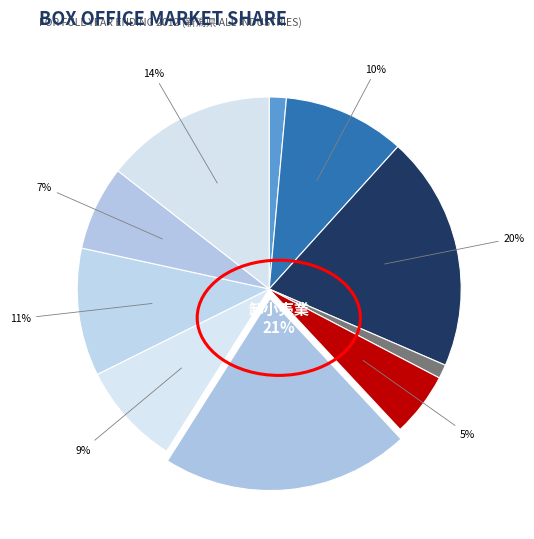

How many slices are in this pie chart?

10